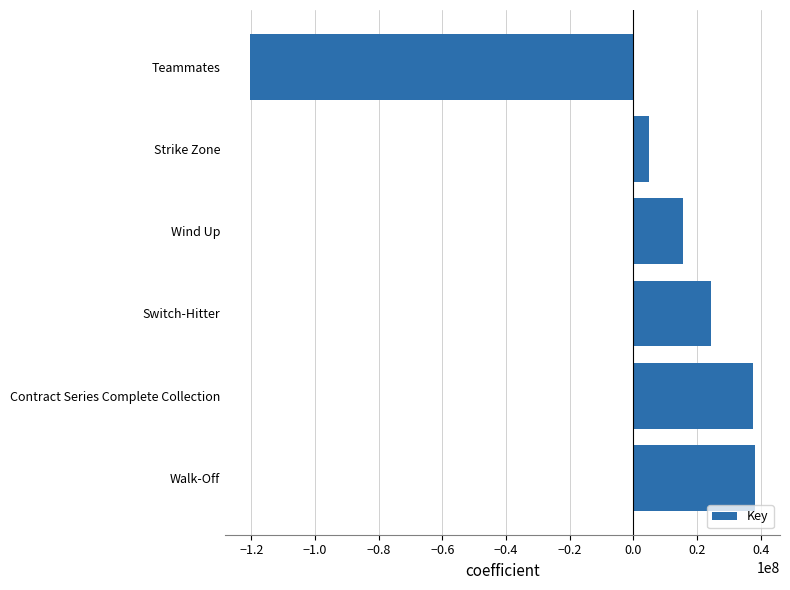

How many distinct data groups are displayed?

1